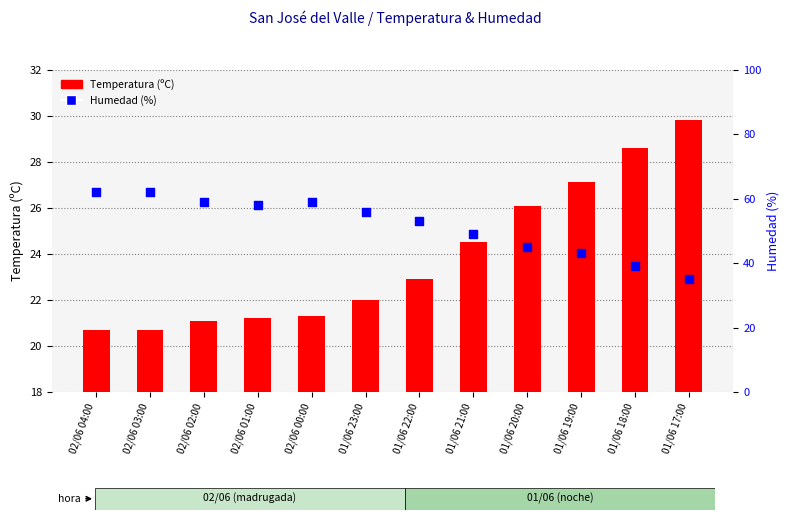

At which category is the sum across all series the highest?

02/06 04:00